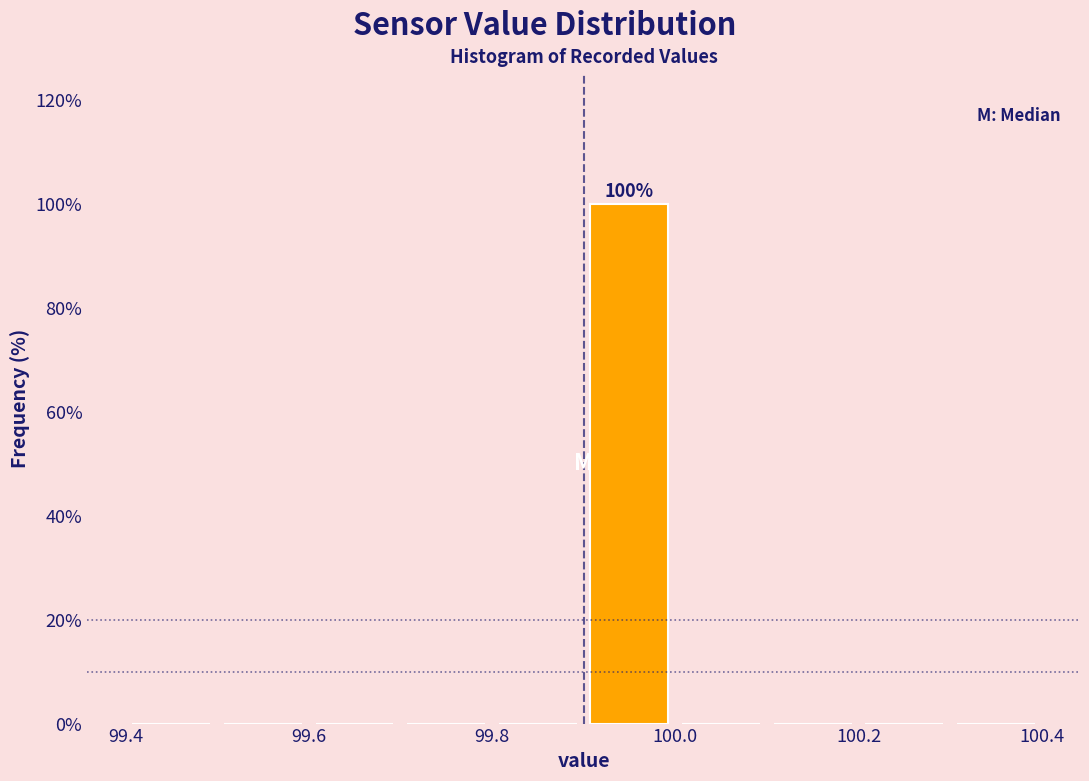

Which range on the x-axis has the tallest bar?

99.9 to 100.0